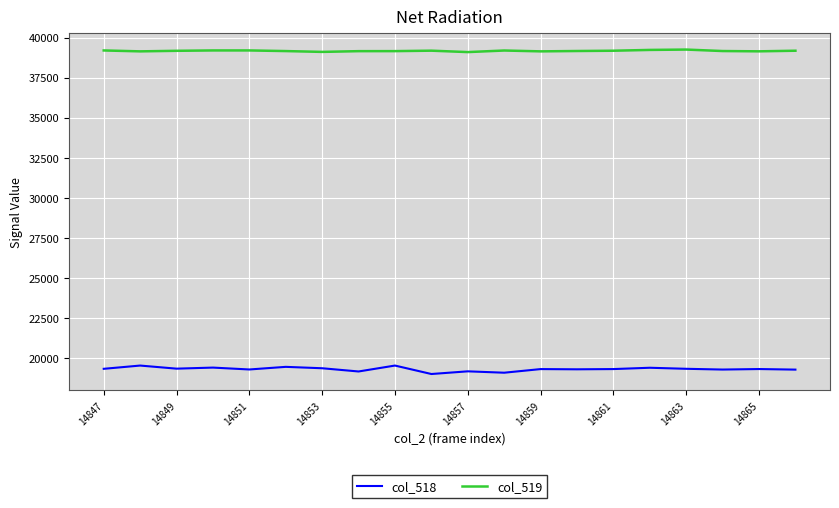

Which series has the largest total across all categories?

col_519